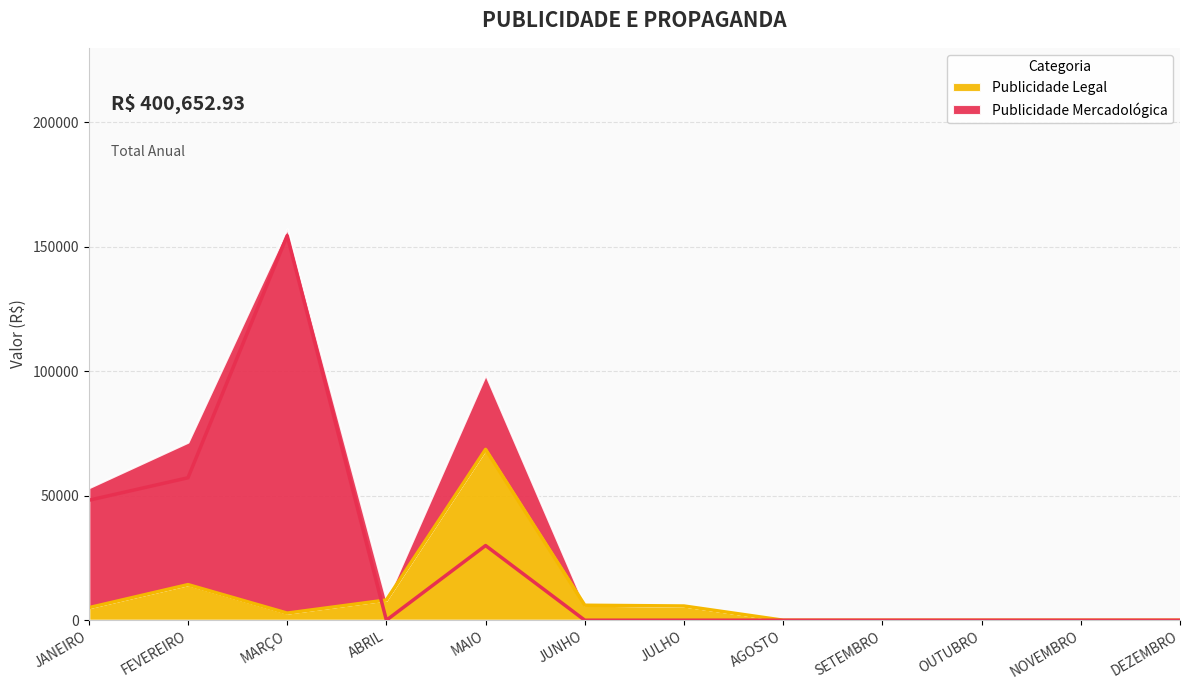

Rank the series by their average value, from highest to lowest.

Publicidade Mercadológica, Publicidade Legal